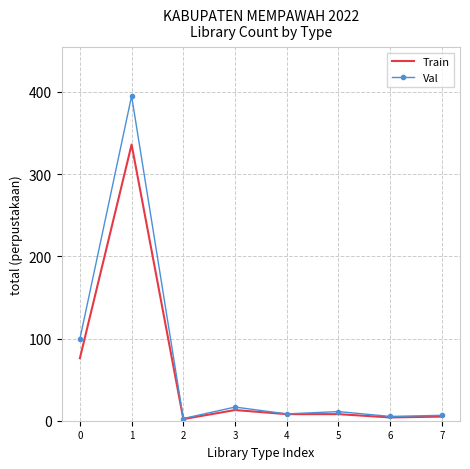

List the series in order of their peak value, highest first.

Val, Train